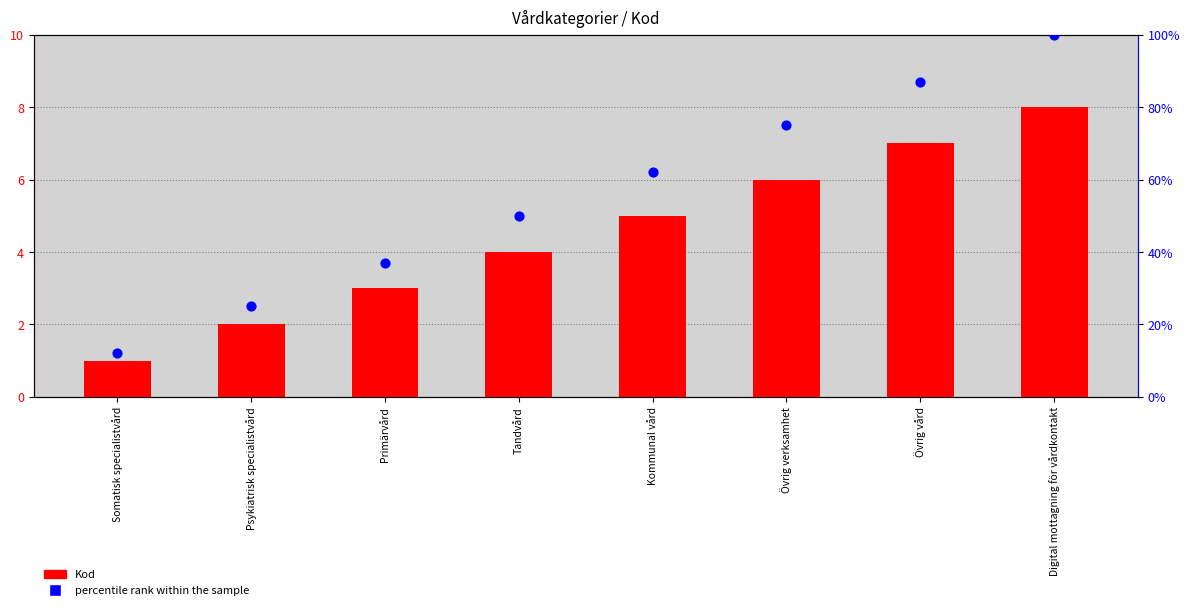

Which series reaches the maximum Y coordinate?

percentile rank within the sample